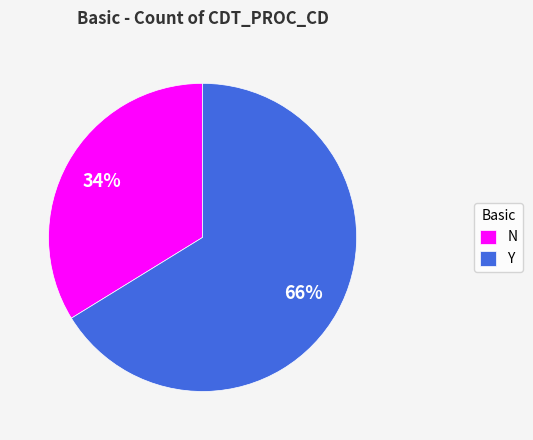

Which has a higher value, Y or N?

Y